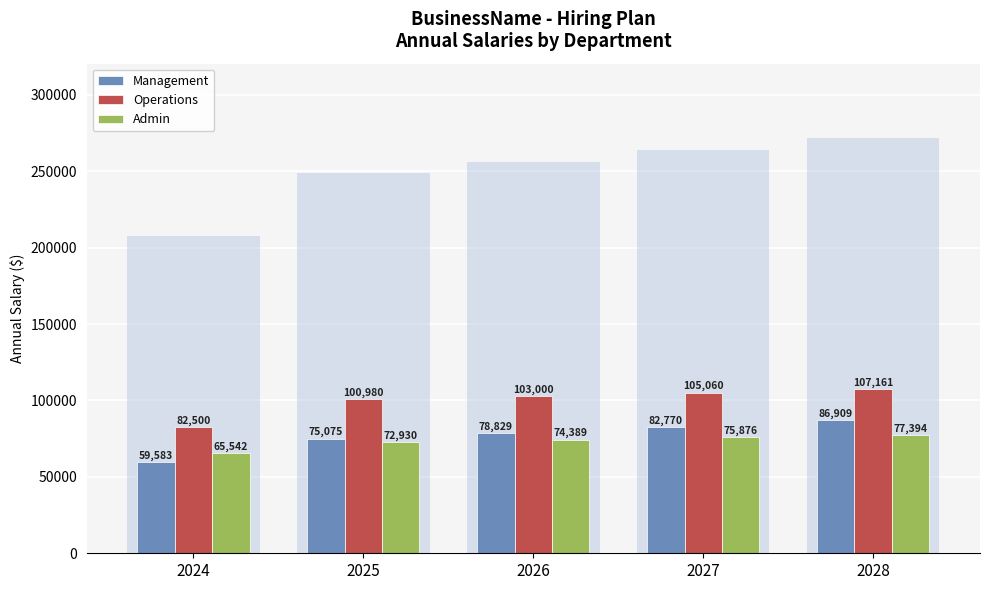

Between 2025 and 2027, which series saw the biggest shift?

Management